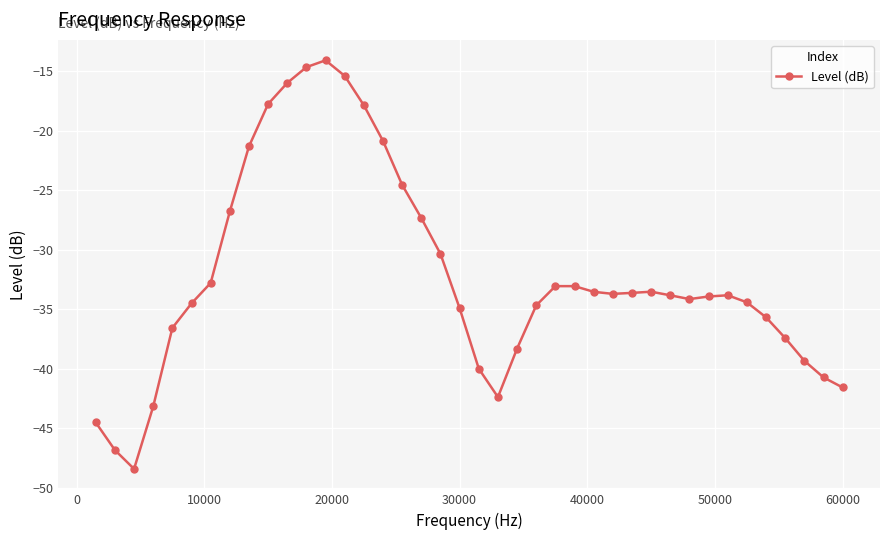

What is the value of the 21st point from the left?

-40.0